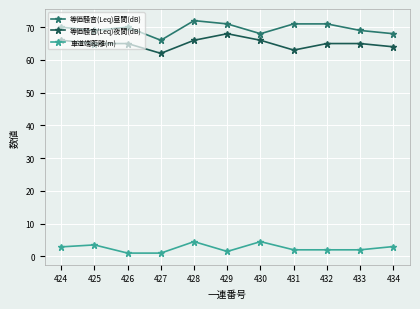

How many data points does each series have?

11